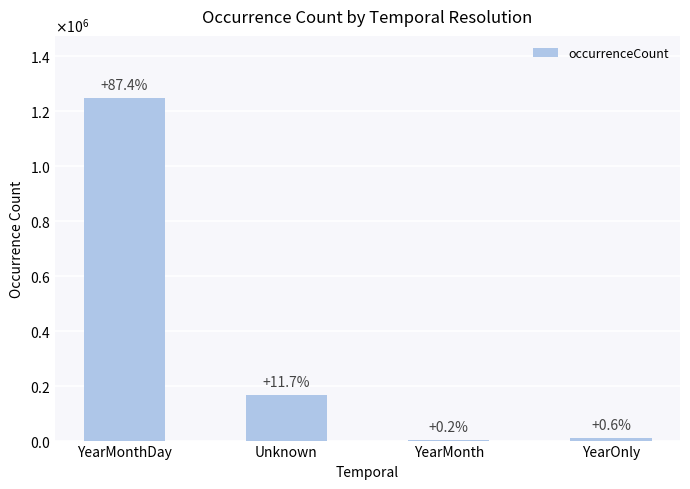

Are the bars horizontal?

No